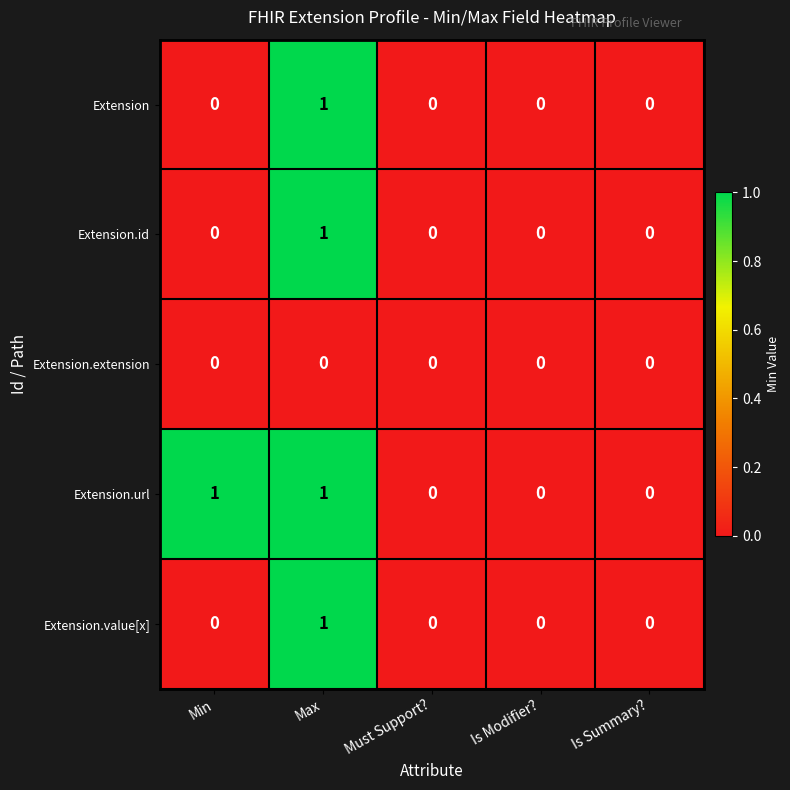

How many categories are shown in the chart?

5